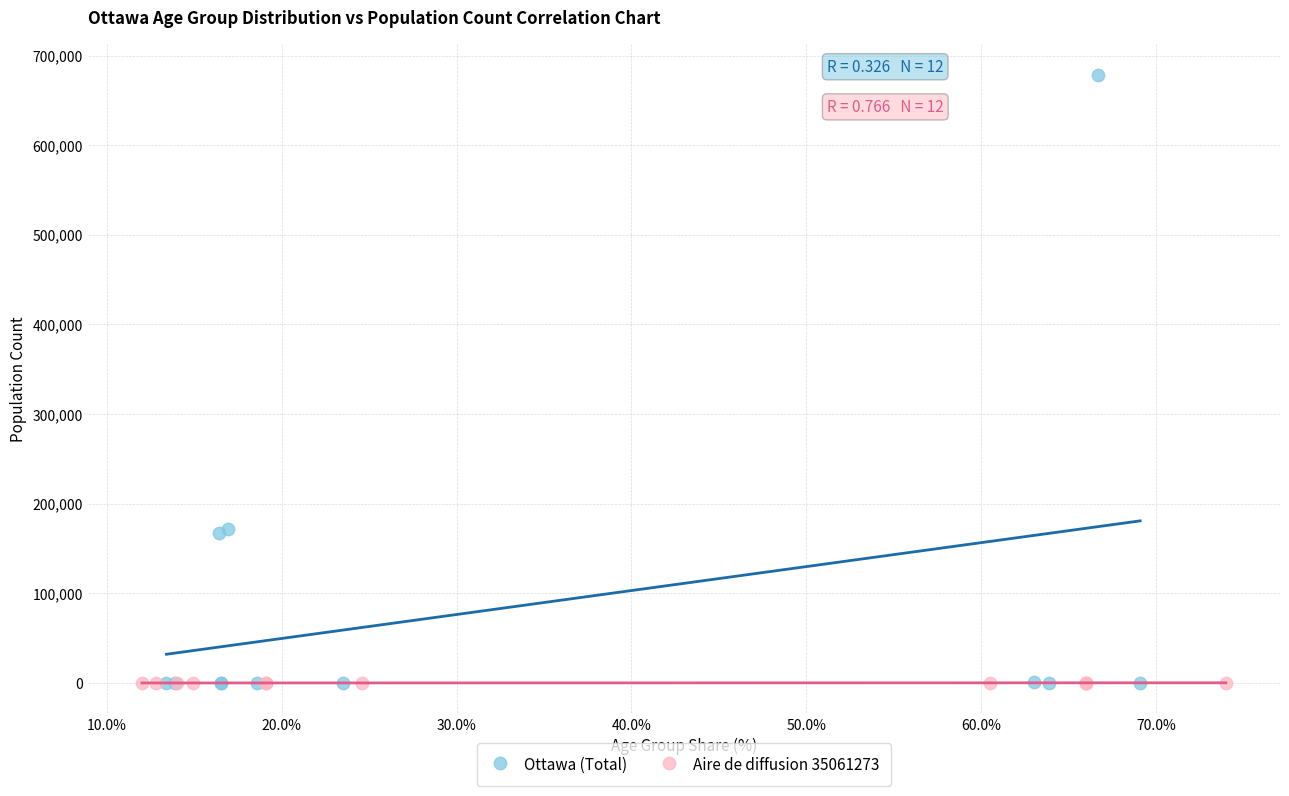

Which series reaches the maximum Y coordinate?

Ottawa (Total)